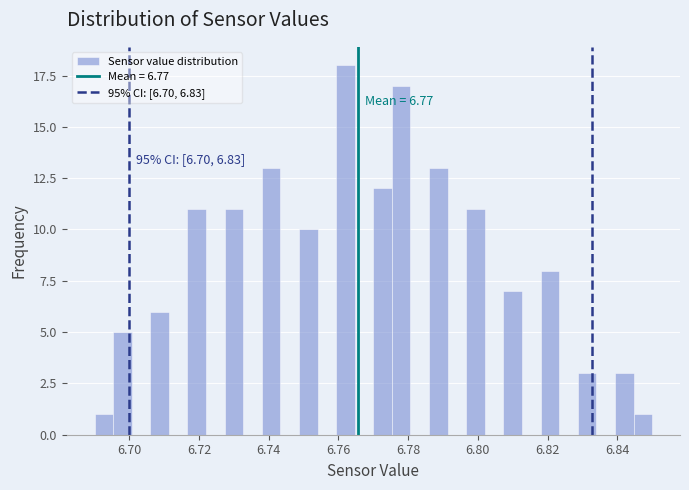

Around what value on the x-axis is the tallest bar? Give the approximate position of its centre, as read against the axis.

6.762